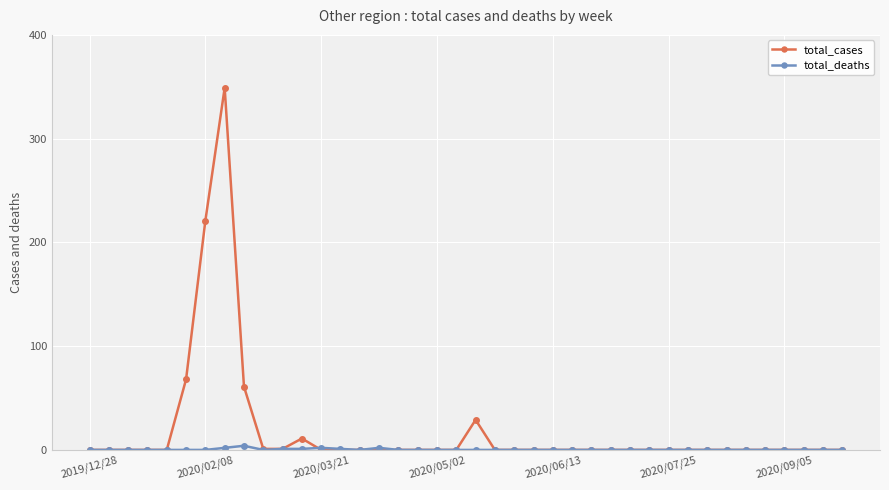

Rank the series by their average value, from highest to lowest.

total_cases, total_deaths